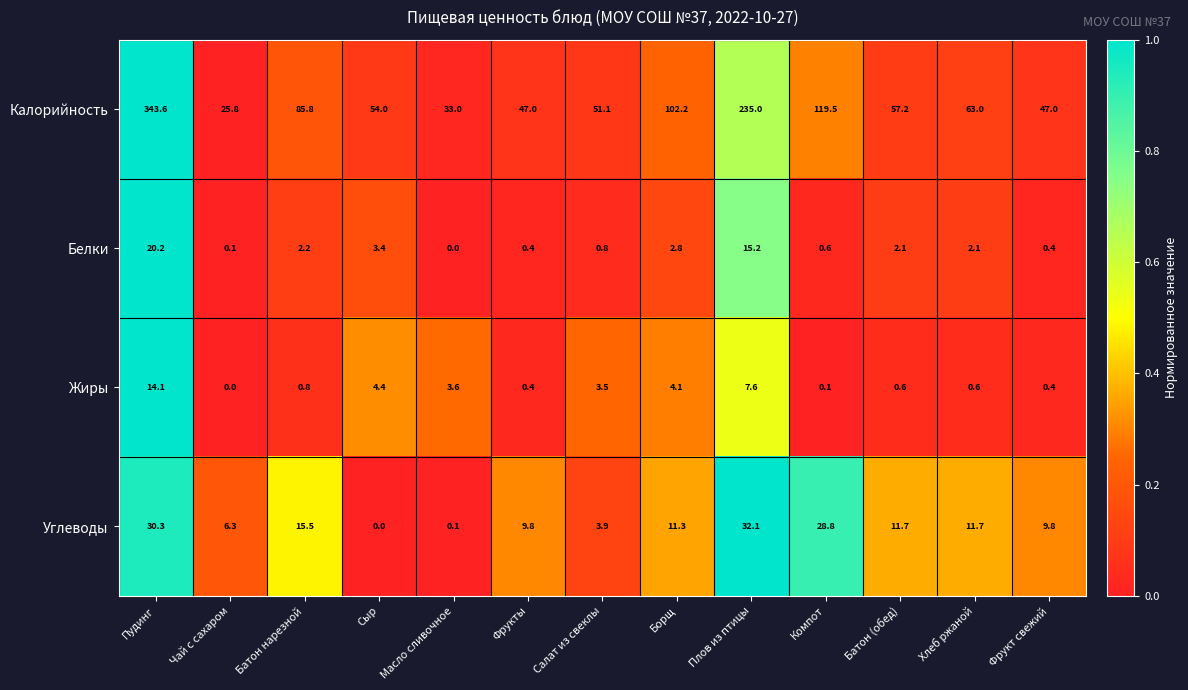

Is the value of Белки at Борщ greater than the value of Углеводы at Батон (обед)?

No